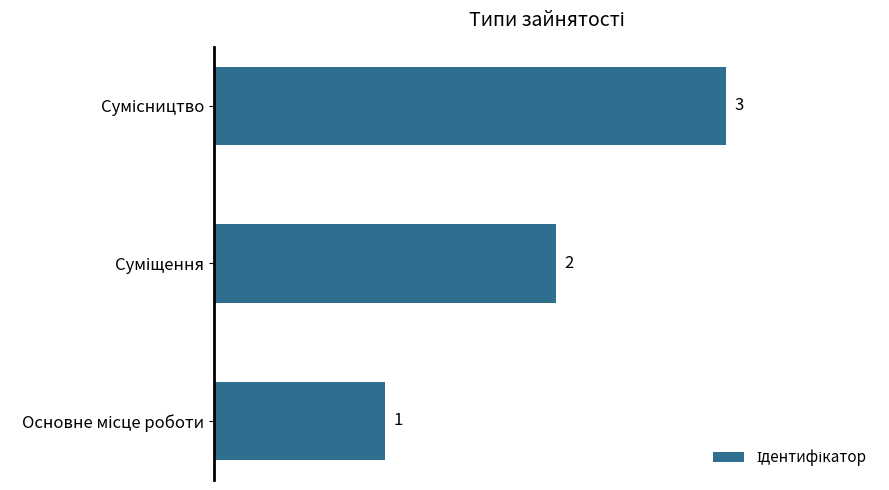

What is the sum of all values?

6